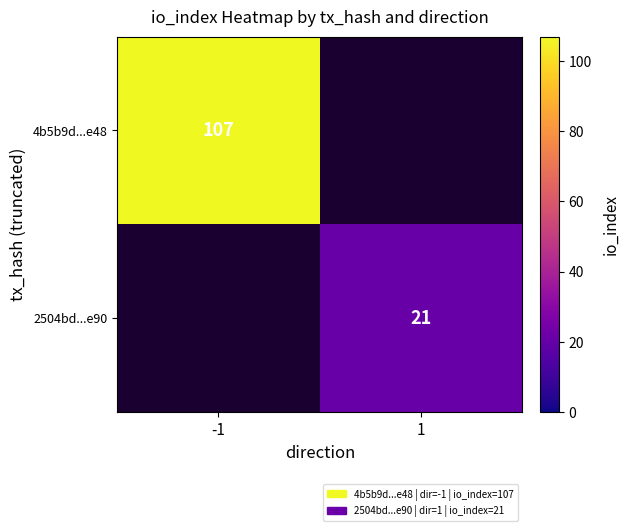

True or false: 4b5b9d...e48 has a value of 23 at -1.

False